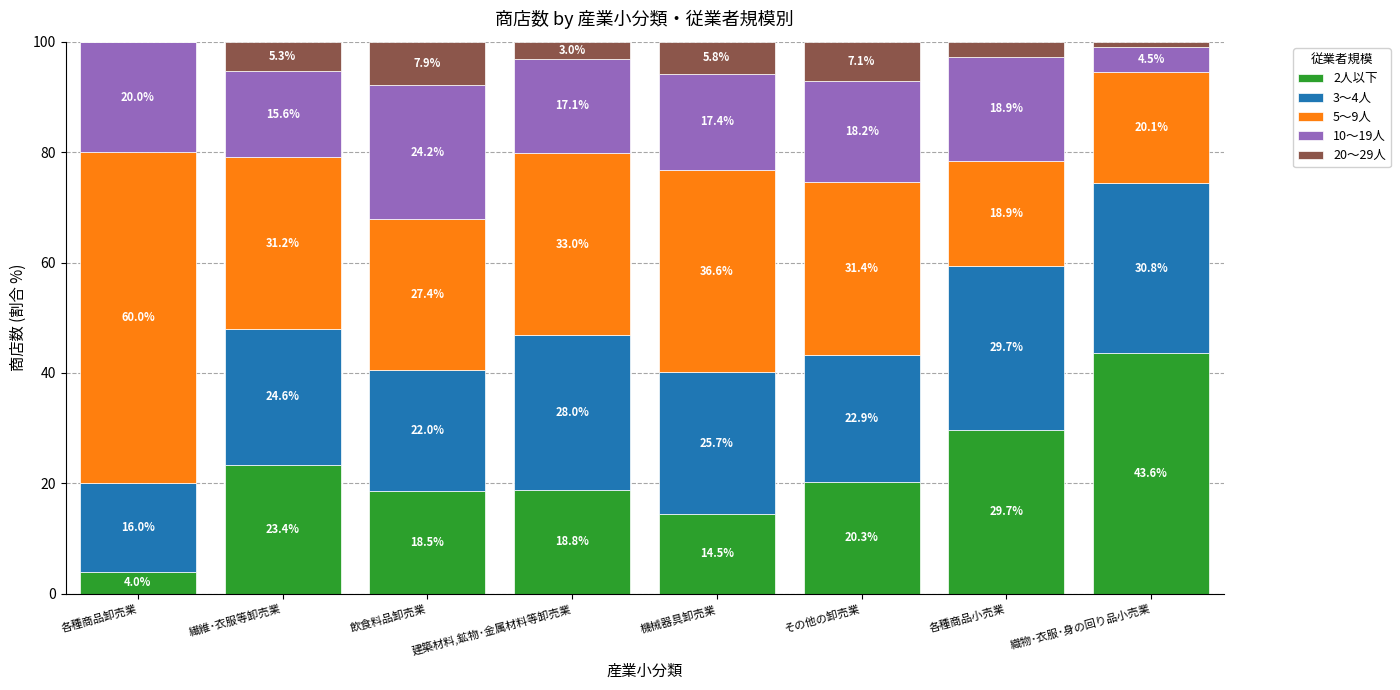

What is the maximum value for 2人以下?

43.6